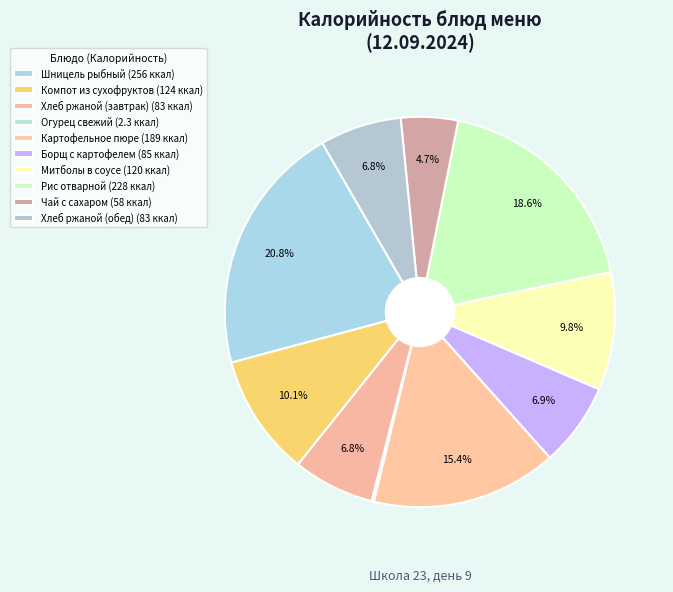

Do Огурец свежий and Хлеб ржаной (обед) together represent more than half of the pie?

No